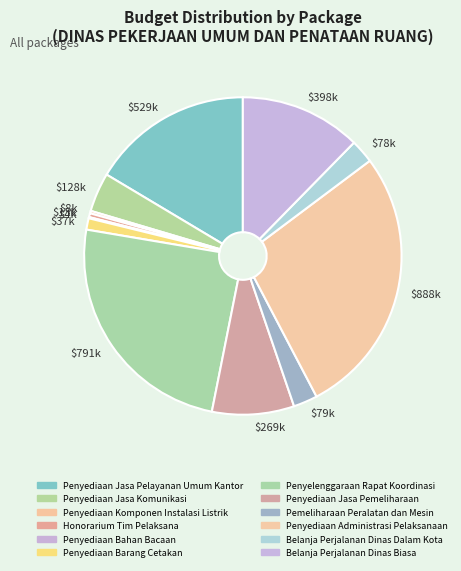

Does $398k account for over 50% of the chart?

No